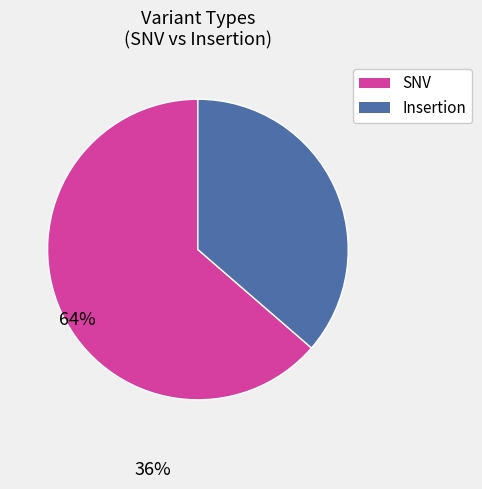

What is the smallest slice in the pie chart?

Insertion